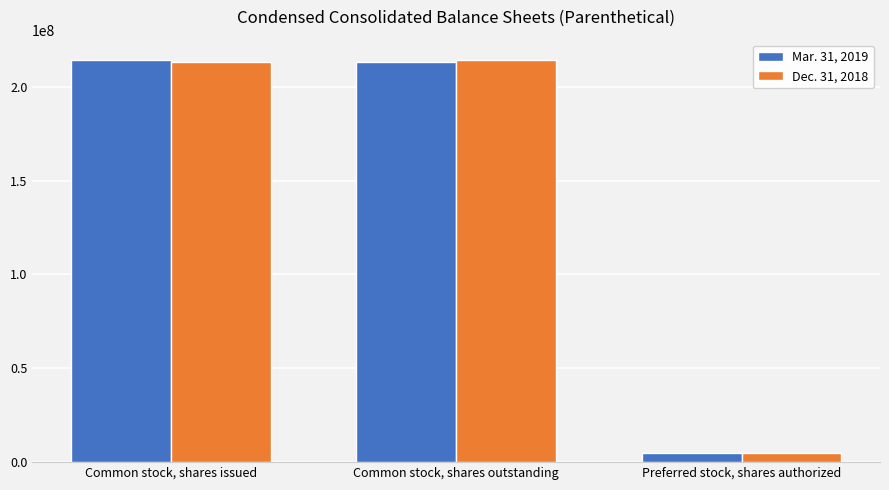

The Dec. 31, 2018 series shows 214320605 at Common stock, shares outstanding. True or false?

True